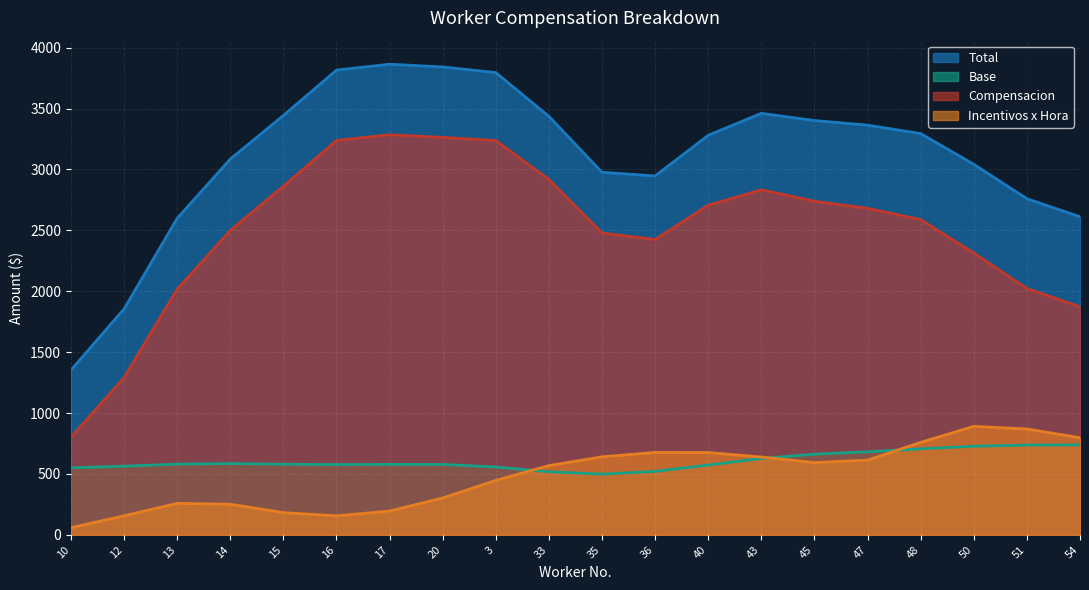

What is the maximum value for Base?

739.1